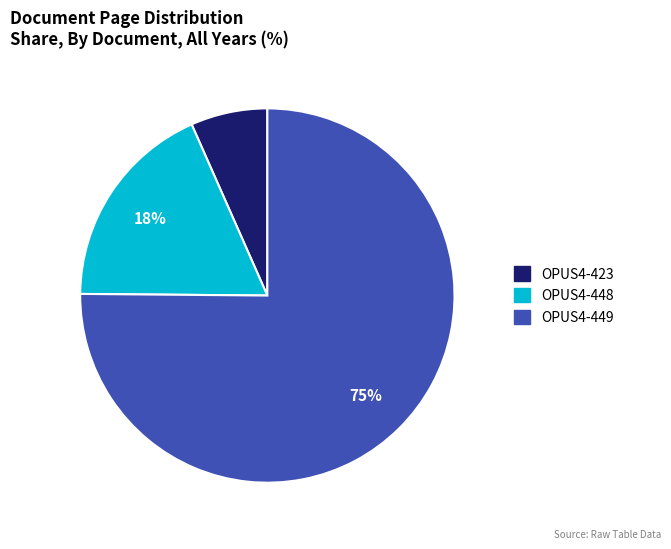

To the nearest percent, what percentage of the pie is OPUS4-448?

18%